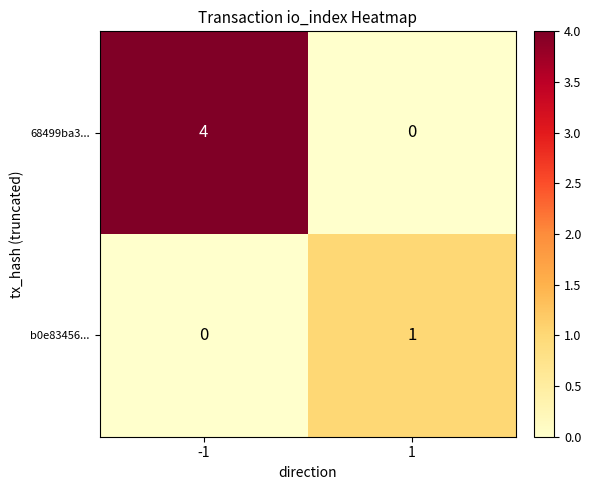

Where is b0e83456... nearest to the value 0?

-1